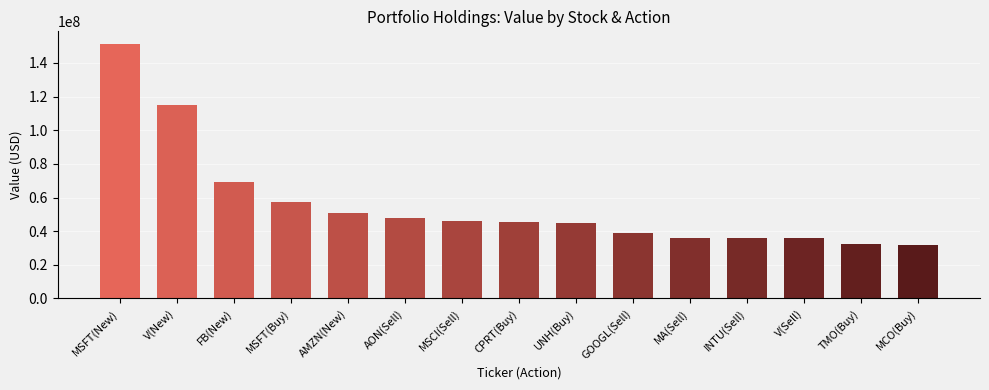

Is it true that the value at CPRT(Buy) is 45439181?

True